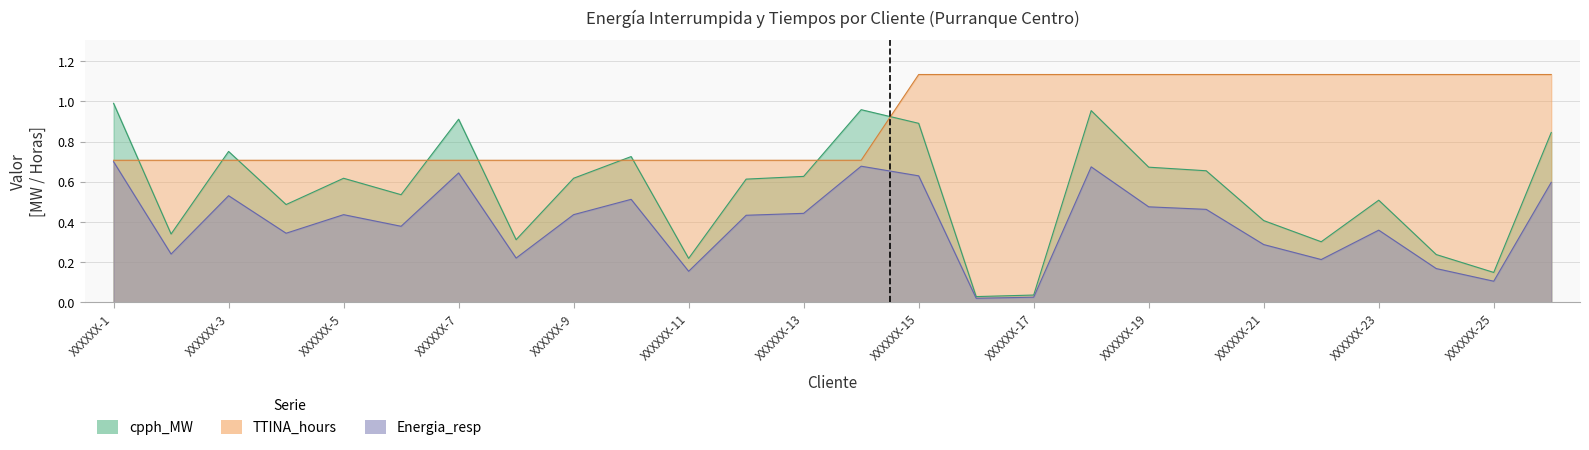

At which category is the sum across all series the highest?

XXXXXX-18